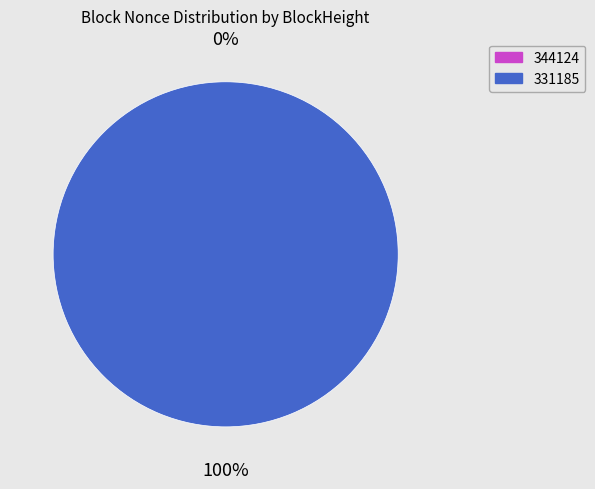

What is the majority slice?

331185